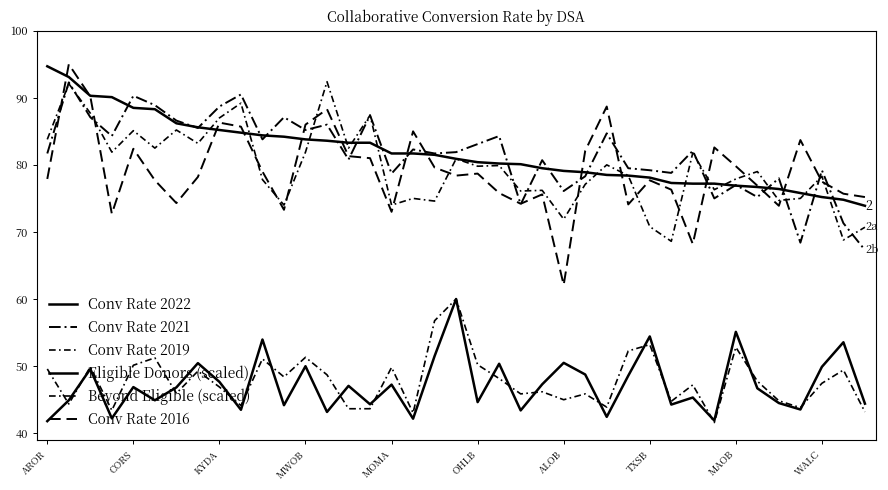

How many lines are shown in the chart?

6